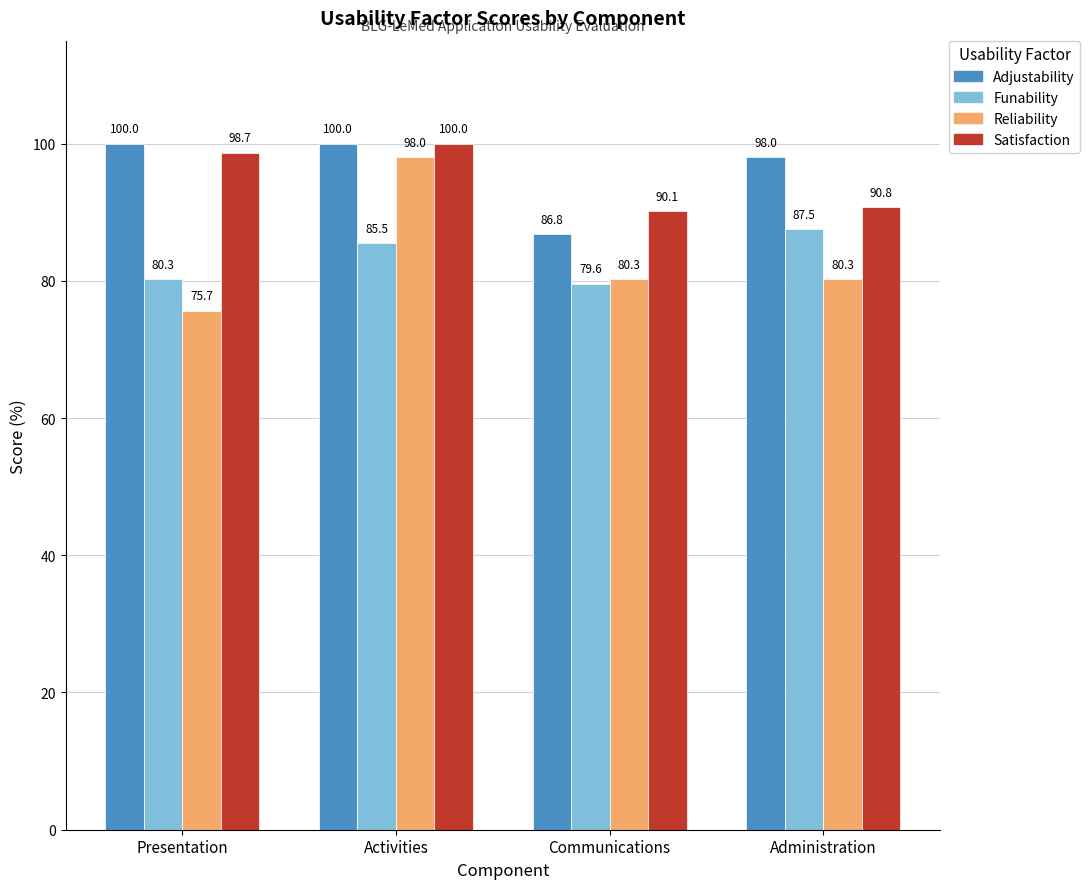

What is the lowest value of the Adjustability series?

86.8